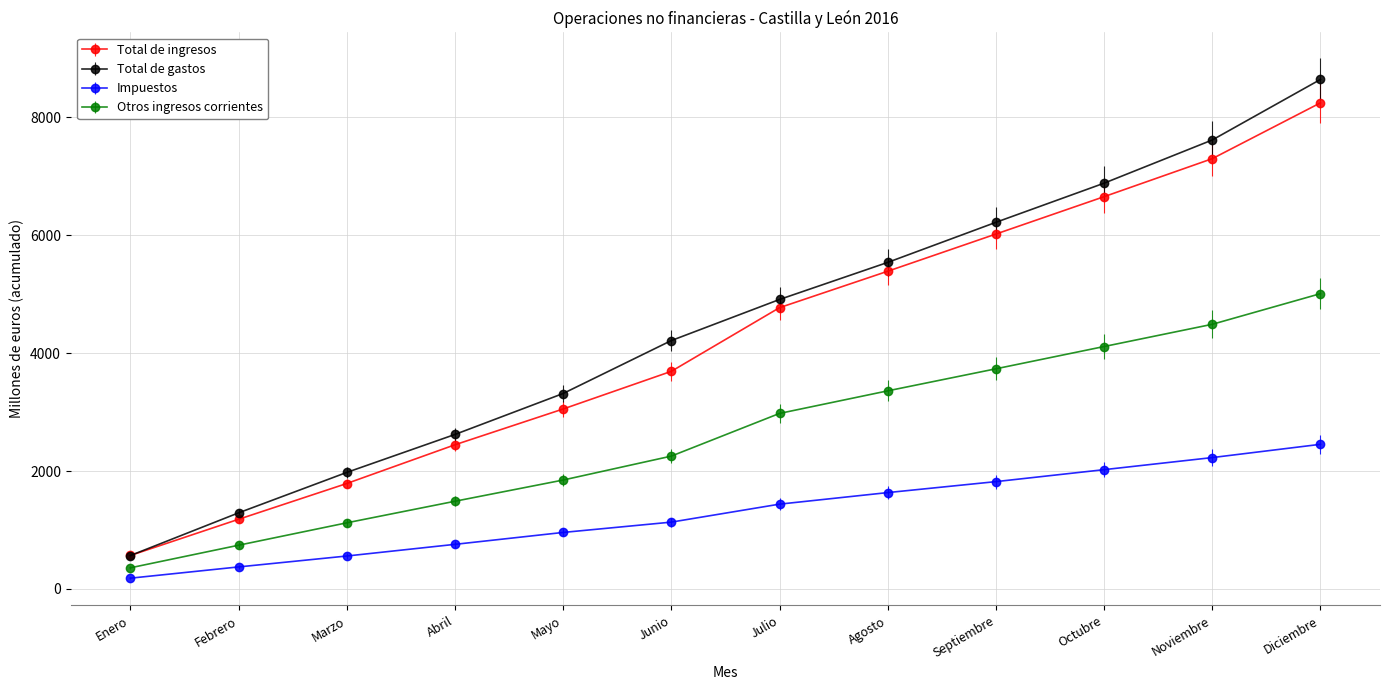

Does the chart display data point markers on the line(s)?

Yes